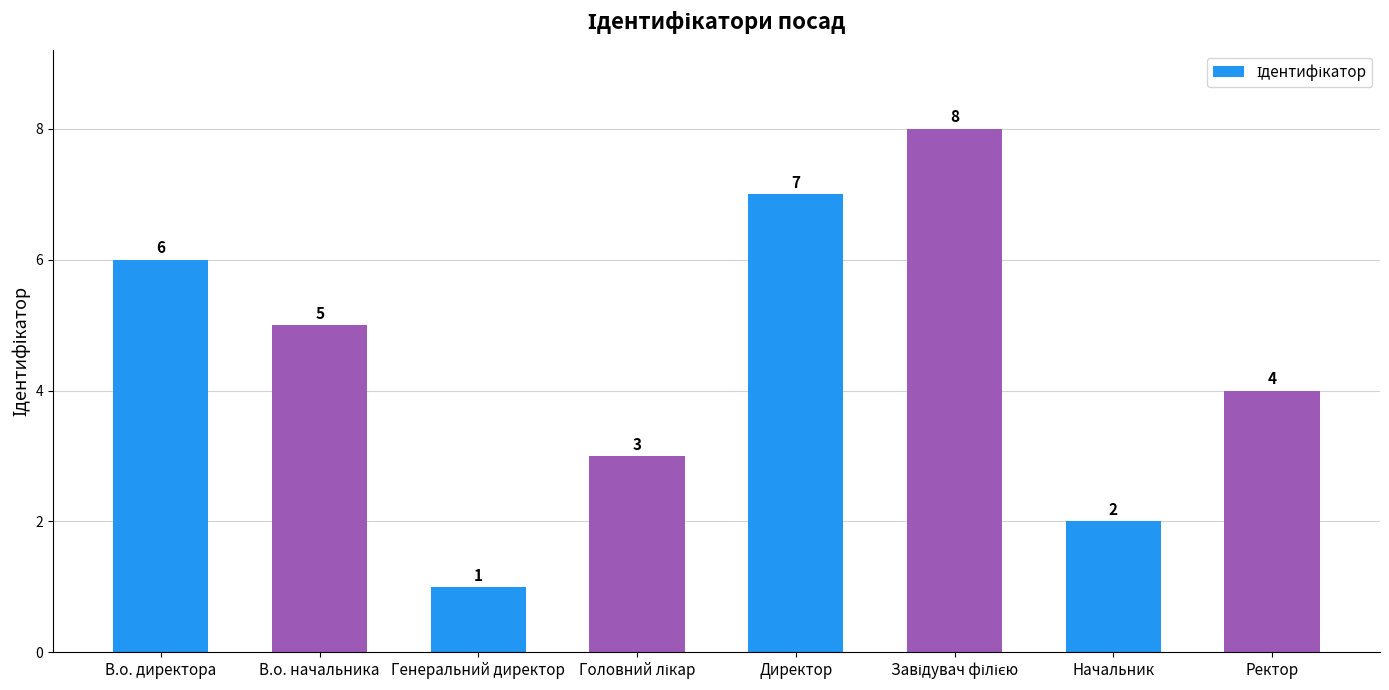

Count the values in the range 3 to 7.

5